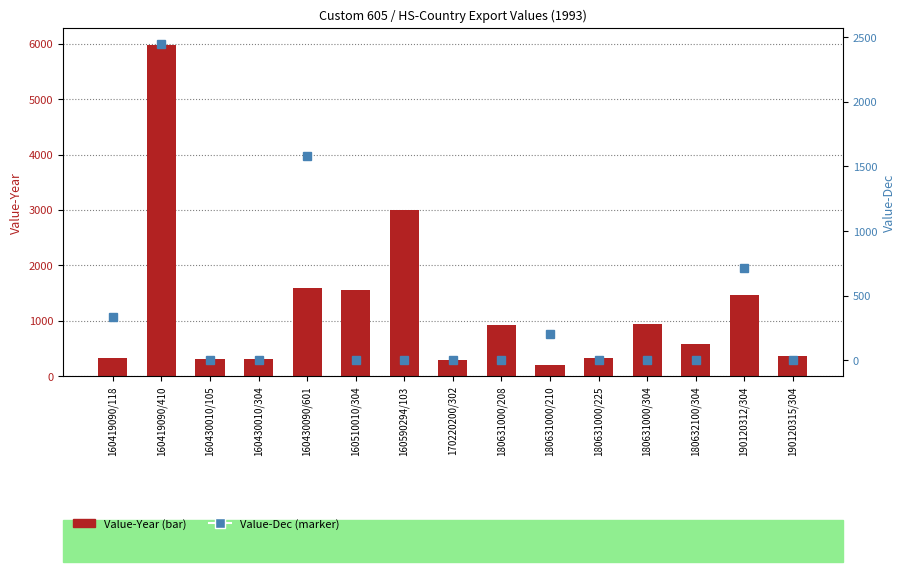

Which has a higher value, 160419090/410 or 170220200/302?

160419090/410